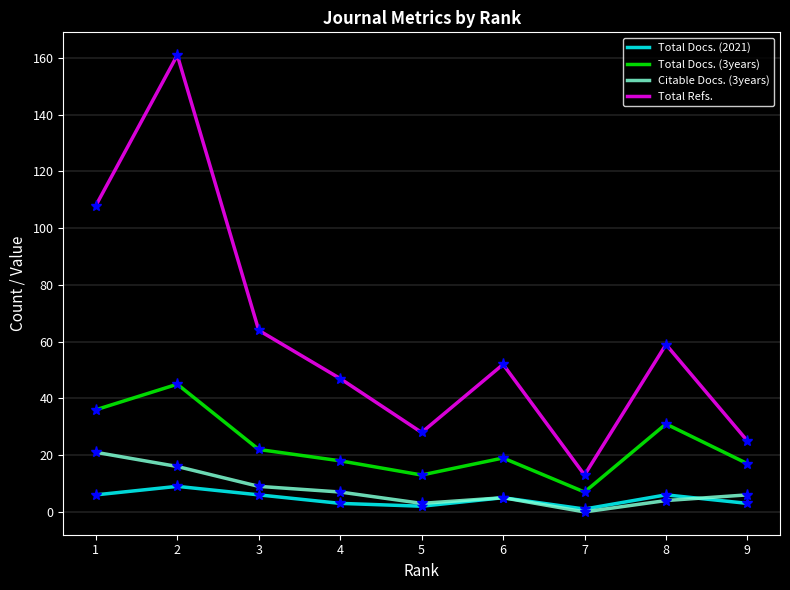

True or false: Total Docs. (3years) and Total Docs. (2021) cross at least once.

False